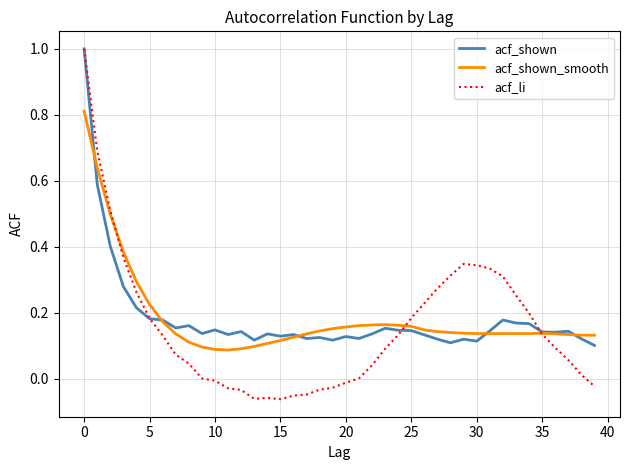

What is the difference between the maximum and minimum values in the acf_shown_smooth series?

0.7